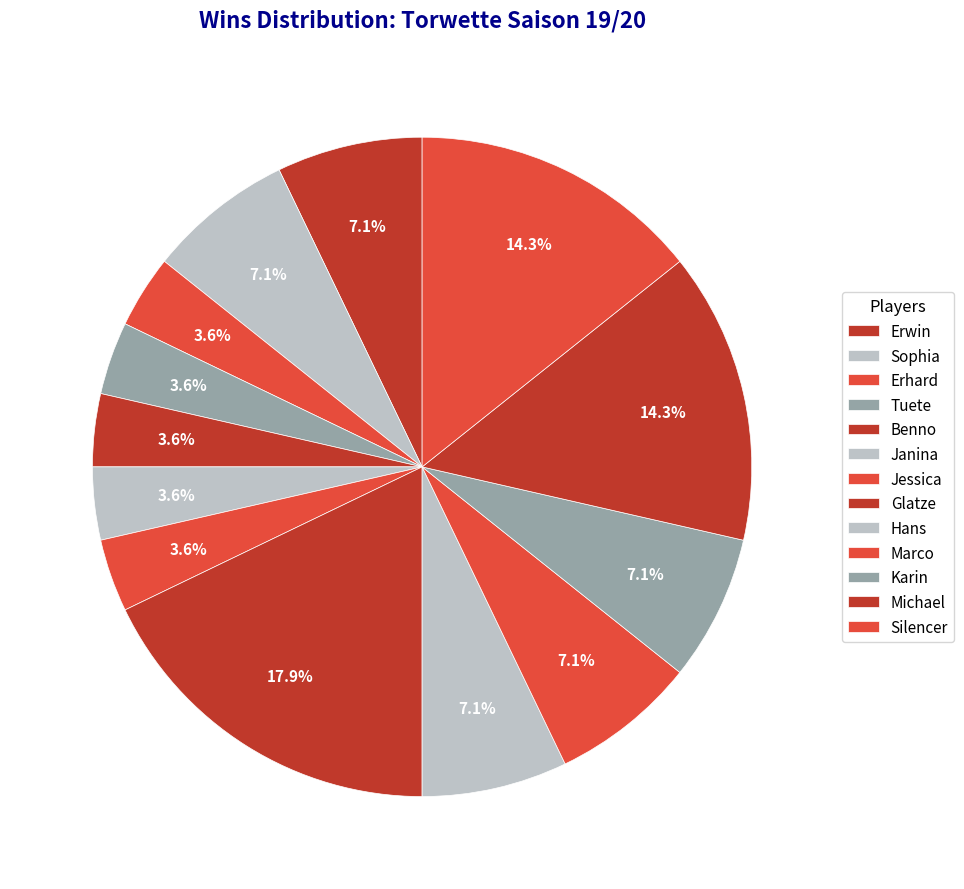

What is the ratio of the value at Jessica to the value at Erwin?

0.5